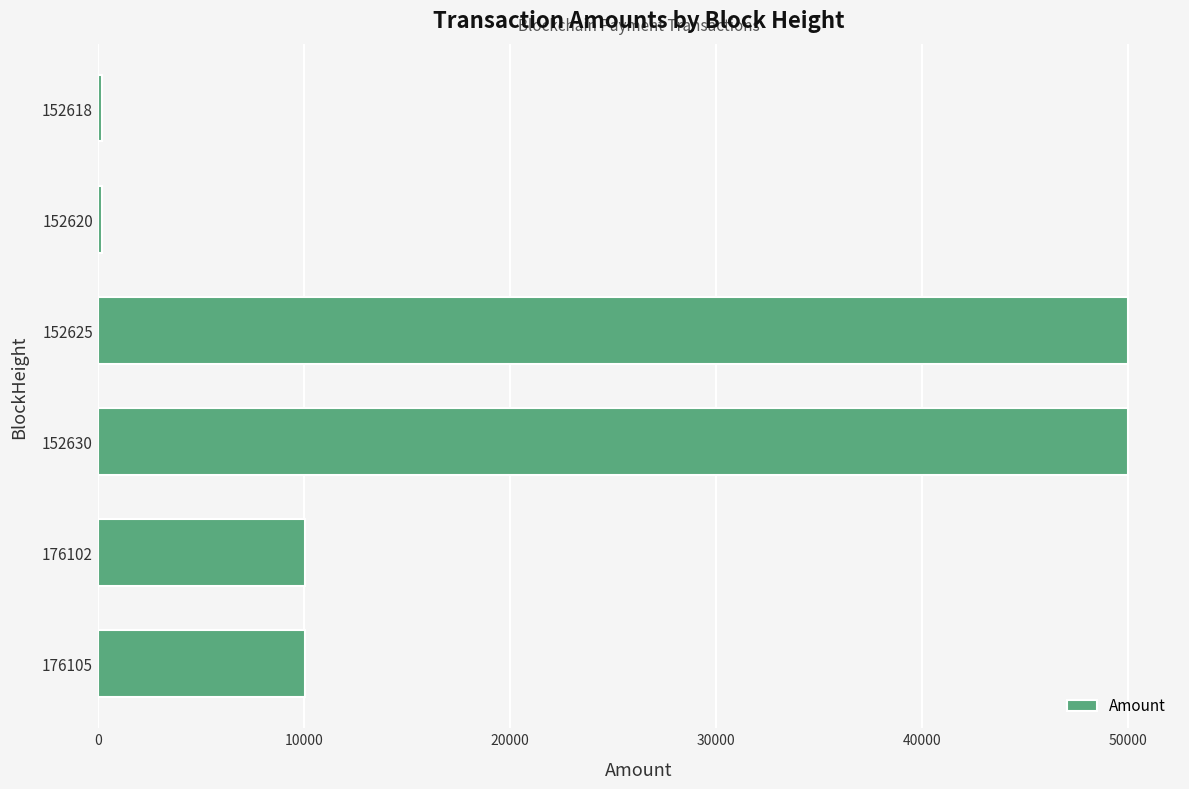

Is it true that the value at 176105 is 13538.7?

False